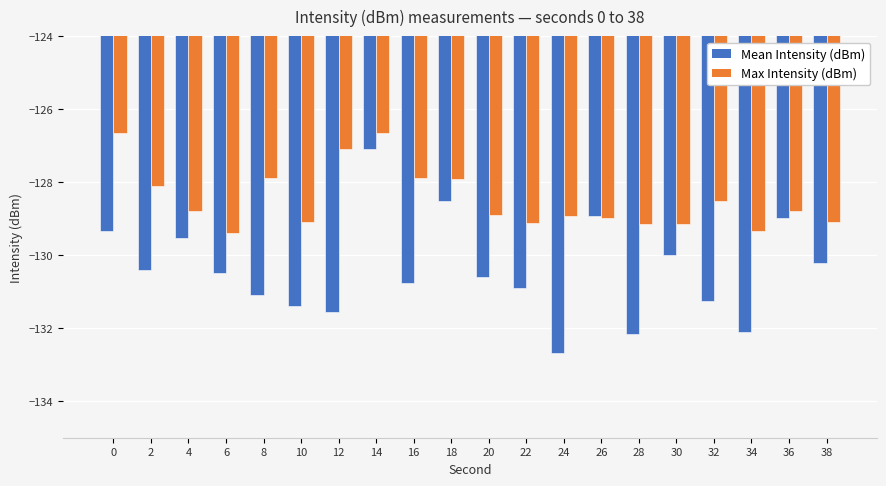

Rank the series by their average value, from lowest to highest.

Mean Intensity (dBm), Max Intensity (dBm)